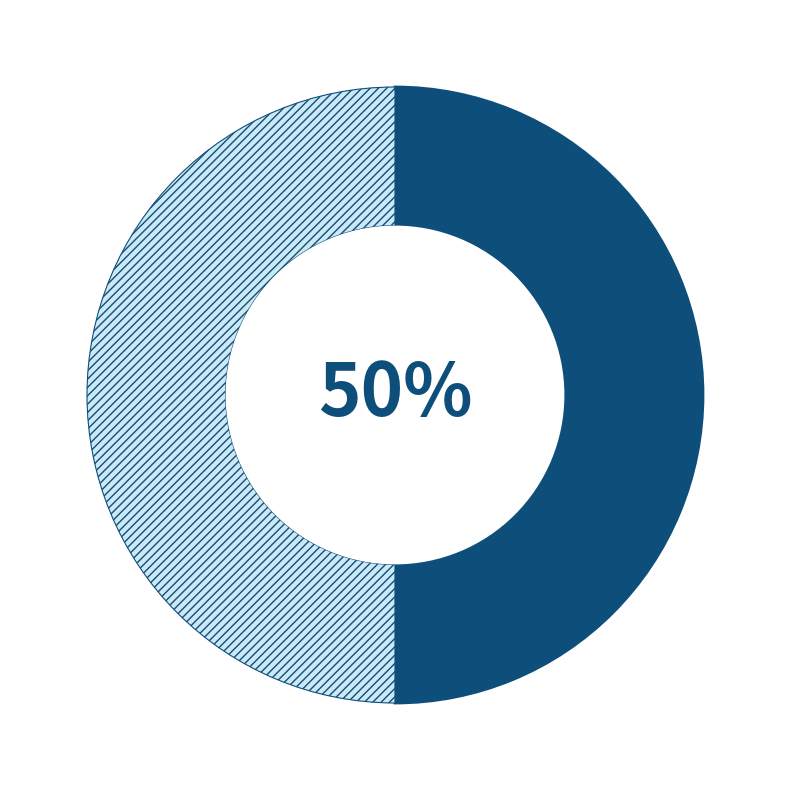

To the nearest percent, what is the average slice percentage?

50%